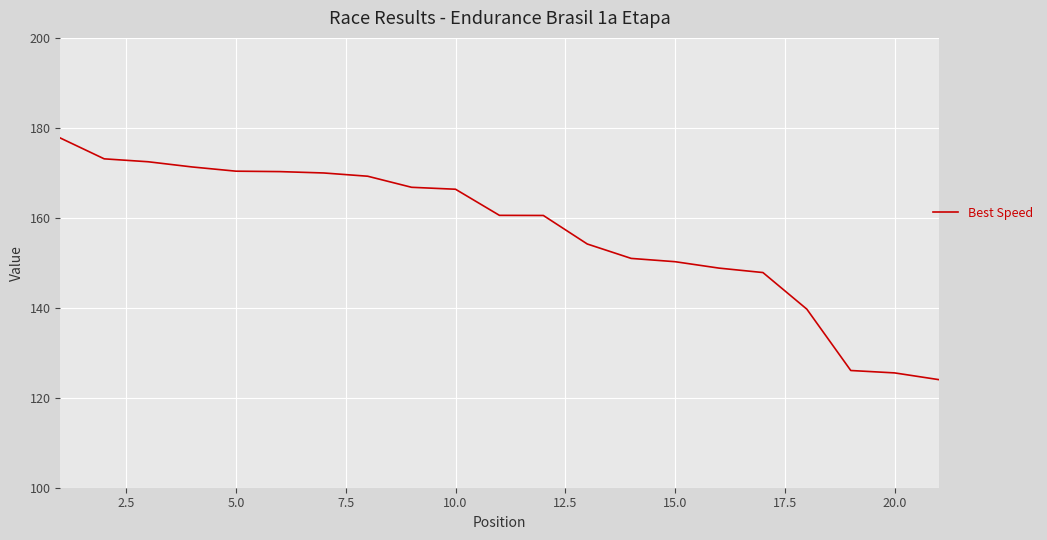

How many lines are shown in the chart?

1